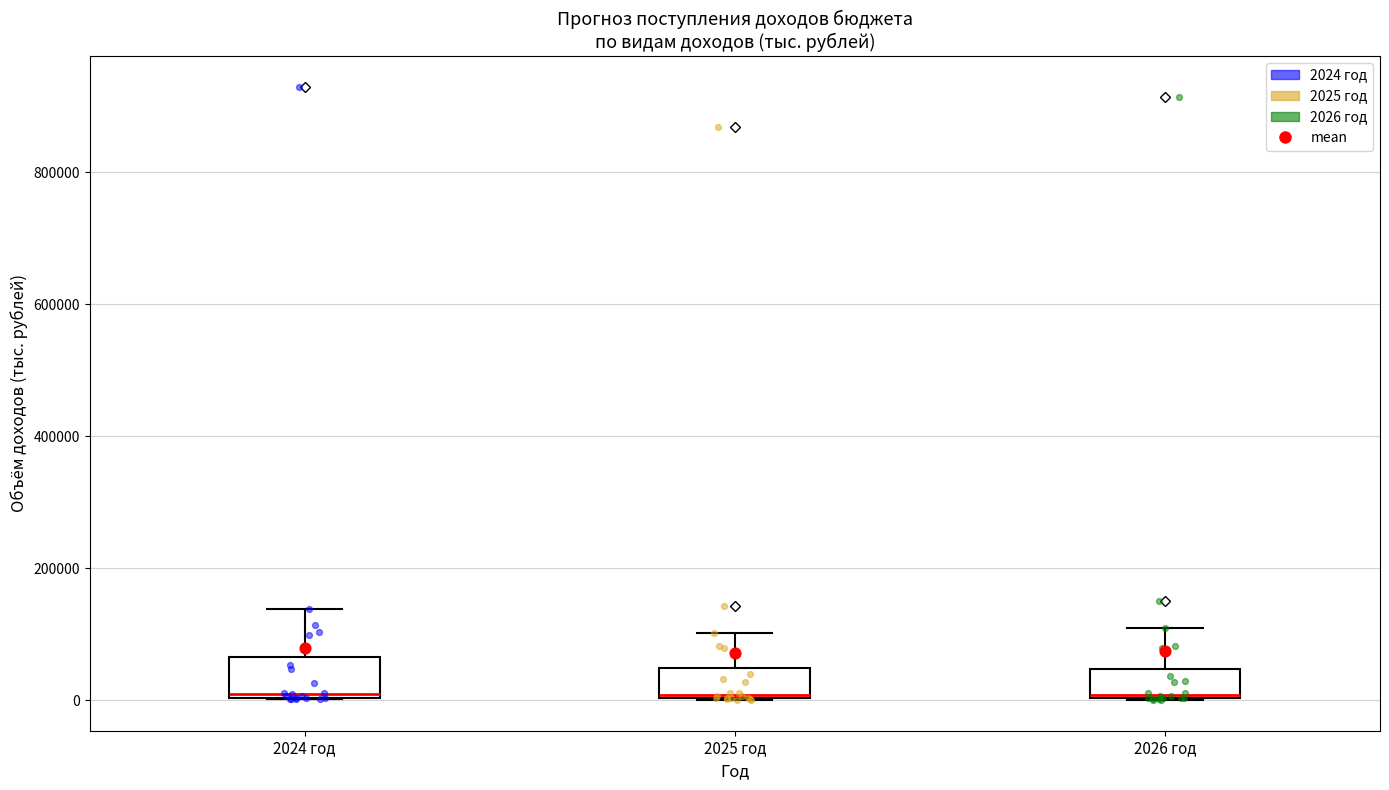

Reading left to right, transcribe this box plot: for each box, give where its median line is, the range the box spans, and where its two whiskers end, as read against the y-axis. The values are not printed on the chart, so give them approximately, as read against the axis.

2024 год: median 0 (just above the box's lower edge), box 0 to 60000, whiskers 0 to 140000
2025 год: median 0, box 0 to 40000, whiskers 0 to 100000
2026 год: median 0, box 0 to 40000, whiskers 0 to 100000